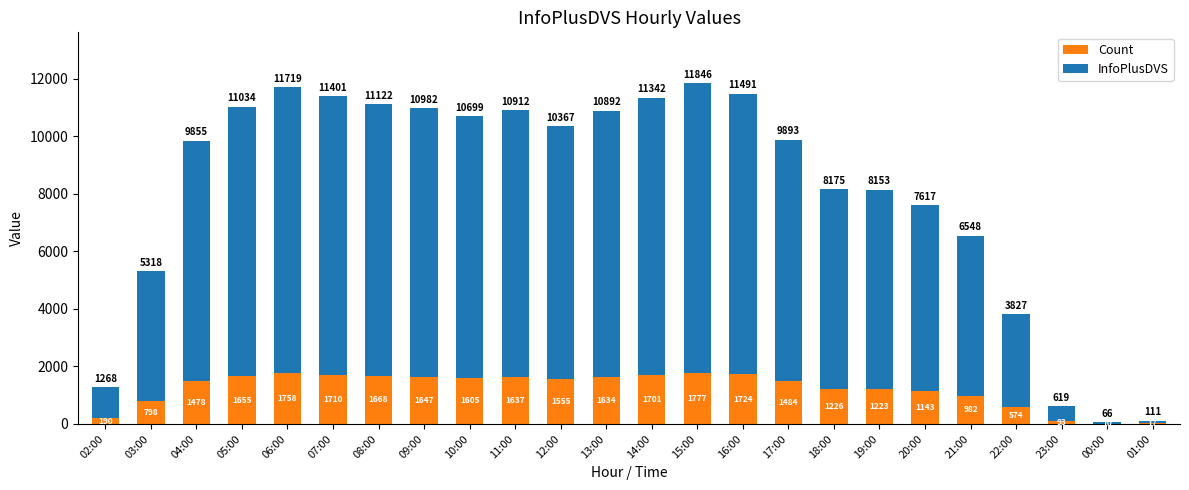

What is the sum of the Count values at 00:00 and 02:00?

200.1